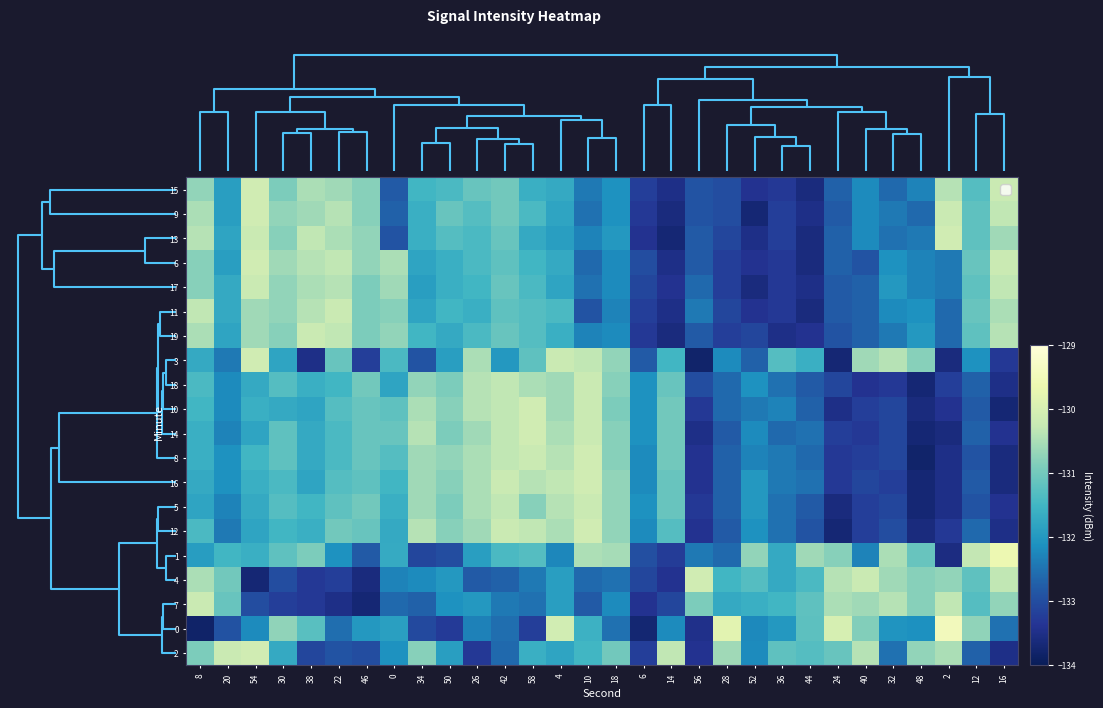

Reading right to left, list all the values displayed in this chart.

15: 16=-130.2	12=-131.3	2=-130.4	48=-132.3	32=-132.6	40=-132.2	24=-132.7	44=-133.6	36=-133.3	52=-133.4	28=-133.0	56=-132.9	14=-133.5	6=-133.2	18=-132.1	10=-132.4	4=-131.7	58=-131.6	42=-131.0	26=-131.1	50=-131.4	34=-131.5	0=-132.8	46=-130.8	22=-130.6	38=-130.5	30=-130.9	54=-130.1	20=-131.9	8=-130.7
9: 16=-130.3	12=-131.2	2=-130.2	48=-132.6	32=-132.4	40=-132.2	24=-132.8	44=-133.5	36=-133.2	52=-133.7	28=-133.0	56=-132.9	14=-133.6	6=-133.3	18=-132.1	10=-132.5	4=-131.8	58=-131.4	42=-131.0	26=-131.3	50=-131.1	34=-131.6	0=-132.7	46=-130.8	22=-130.4	38=-130.6	30=-130.7	54=-130.1	20=-131.9	8=-130.5
13: 16=-130.6	12=-131.2	2=-130.1	48=-132.4	32=-132.5	40=-132.2	24=-132.7	44=-133.6	36=-133.2	52=-133.5	28=-133.1	56=-132.8	14=-133.7	6=-133.4	18=-132.0	10=-132.3	4=-131.9	58=-131.7	42=-131.1	26=-131.4	50=-131.3	34=-131.6	0=-132.9	46=-130.7	22=-130.5	38=-130.3	30=-130.8	54=-130.2	20=-131.8	8=-130.4
6: 16=-130.2	12=-131.1	2=-132.4	48=-132.3	32=-132.1	40=-132.9	24=-132.7	44=-133.6	36=-133.3	52=-133.4	28=-133.2	56=-132.8	14=-133.5	6=-133.0	18=-132.2	10=-132.6	4=-131.7	58=-131.5	42=-131.2	26=-131.4	50=-131.6	34=-131.8	0=-130.5	46=-130.7	22=-130.3	38=-130.4	30=-130.6	54=-130.1	20=-131.9	8=-130.8
17: 16=-130.3	12=-131.2	2=-132.4	48=-132.3	32=-132.0	40=-132.7	24=-132.8	44=-133.5	36=-133.3	52=-133.6	28=-133.2	56=-132.6	14=-133.4	6=-133.1	18=-132.2	10=-132.5	4=-131.8	58=-131.4	42=-131.1	26=-131.5	50=-131.6	34=-131.9	0=-130.6	46=-130.9	22=-130.4	38=-130.5	30=-130.7	54=-130.2	20=-131.7	8=-130.8
11: 16=-130.5	12=-131.1	2=-132.6	48=-132.1	32=-132.2	40=-132.7	24=-132.8	44=-133.6	36=-133.3	52=-133.4	28=-133.1	56=-132.4	14=-133.5	6=-133.2	18=-132.3	10=-132.9	4=-131.4	58=-131.3	42=-131.2	26=-131.6	50=-131.5	34=-131.8	0=-130.8	46=-130.9	22=-130.2	38=-130.4	30=-130.7	54=-130.6	20=-131.7	8=-130.3
19: 16=-130.4	12=-131.2	2=-132.6	48=-132.0	32=-132.4	40=-132.7	24=-132.9	44=-133.4	36=-133.5	52=-133.1	28=-133.2	56=-132.8	14=-133.6	6=-133.3	18=-132.2	10=-132.3	4=-131.6	58=-131.3	42=-131.1	26=-131.4	50=-131.7	34=-131.5	0=-130.7	46=-130.9	22=-130.3	38=-130.2	30=-130.8	54=-130.6	20=-131.8	8=-130.5
3: 16=-133.3	12=-132.1	2=-133.6	48=-130.8	32=-130.4	40=-130.6	24=-133.7	44=-131.6	36=-131.3	52=-132.7	28=-132.2	56=-133.8	14=-131.5	6=-132.8	18=-130.7	10=-130.3	4=-130.2	58=-131.2	42=-132.0	26=-130.5	50=-131.9	34=-132.9	0=-131.4	46=-133.2	22=-131.1	38=-133.5	30=-131.8	54=-130.1	20=-132.4	8=-131.7
18: 16=-133.5	12=-132.7	2=-133.2	48=-133.7	32=-133.3	40=-133.4	24=-133.1	44=-132.8	36=-132.5	52=-132.1	28=-132.6	56=-133.0	14=-131.1	6=-132.1	18=-130.8	10=-130.2	4=-130.6	58=-130.5	42=-130.3	26=-130.4	50=-130.9	34=-130.7	0=-131.8	46=-131.0	22=-131.5	38=-131.6	30=-131.3	54=-131.7	20=-132.2	8=-131.4
10: 16=-133.7	12=-132.8	2=-133.4	48=-133.6	32=-133.1	40=-133.2	24=-133.5	44=-132.7	36=-132.3	52=-132.4	28=-132.6	56=-133.3	14=-131.0	6=-132.1	18=-130.9	10=-130.2	4=-130.6	58=-130.1	42=-130.3	26=-130.4	50=-130.8	34=-130.5	0=-131.2	46=-131.1	22=-131.3	38=-131.8	30=-131.7	54=-131.6	20=-132.2	8=-131.5
14: 16=-133.4	12=-132.7	2=-133.6	48=-133.7	32=-133.1	40=-133.3	24=-133.2	44=-132.5	36=-132.6	52=-132.2	28=-132.8	56=-133.5	14=-131.0	6=-132.1	18=-130.8	10=-130.2	4=-130.5	58=-130.1	42=-130.3	26=-130.6	50=-130.9	34=-130.4	0=-131.1	46=-131.1	22=-131.4	38=-131.7	30=-131.2	54=-131.8	20=-132.3	8=-131.6
8: 16=-133.6	12=-132.9	2=-133.5	48=-133.8	32=-133.1	40=-133.2	24=-133.3	44=-132.6	36=-132.4	52=-132.3	28=-132.7	56=-133.4	14=-131.0	6=-132.2	18=-130.8	10=-130.1	4=-130.4	58=-130.2	42=-130.3	26=-130.5	50=-130.7	34=-130.6	0=-131.3	46=-131.1	22=-131.4	38=-131.7	30=-131.2	54=-131.5	20=-132.1	8=-131.6
16: 16=-133.6	12=-132.8	2=-133.5	48=-133.7	32=-133.2	40=-133.1	24=-133.3	44=-132.5	36=-132.4	52=-132.0	28=-132.7	56=-133.4	14=-131.1	6=-132.2	18=-130.7	10=-130.1	4=-130.3	58=-130.4	42=-130.2	26=-130.5	50=-130.8	34=-130.6	0=-131.5	46=-131.2	22=-131.3	38=-131.8	30=-131.4	54=-131.6	20=-132.1	8=-131.7
5: 16=-133.4	12=-132.9	2=-133.5	48=-133.7	32=-133.1	40=-133.2	24=-133.6	44=-132.8	36=-132.5	52=-132.0	28=-132.7	56=-133.3	14=-131.1	6=-132.1	18=-130.7	10=-130.2	4=-130.4	58=-130.8	42=-130.3	26=-130.5	50=-130.9	34=-130.6	0=-131.6	46=-131.0	22=-131.2	38=-131.5	30=-131.3	54=-131.7	20=-132.3	8=-131.8
12: 16=-133.5	12=-132.6	2=-133.3	48=-133.6	32=-133.0	40=-133.2	24=-133.7	44=-132.9	36=-132.5	52=-132.1	28=-132.8	56=-133.4	14=-131.3	6=-132.2	18=-130.7	10=-130.1	4=-130.5	58=-130.3	42=-130.2	26=-130.6	50=-130.8	34=-130.4	0=-131.7	46=-131.1	22=-131.0	38=-131.6	30=-131.5	54=-131.8	20=-132.4	8=-131.4
1: 16=-129.6	12=-130.3	2=-133.6	48=-131.1	32=-130.5	40=-132.3	24=-130.8	44=-130.6	36=-131.7	52=-130.7	28=-132.6	56=-132.4	14=-133.3	6=-133.0	18=-130.5	10=-130.5	4=-132.2	58=-131.3	42=-131.4	26=-131.9	50=-133.0	34=-133.1	0=-131.7	46=-132.8	22=-132.1	38=-130.9	30=-131.2	54=-131.6	20=-131.5	8=-131.9
4: 16=-130.3	12=-131.2	2=-130.7	48=-130.8	32=-130.6	40=-130.2	24=-130.4	44=-131.4	36=-131.7	52=-131.3	28=-131.5	56=-130.1	14=-133.4	6=-133.1	18=-132.5	10=-132.6	4=-131.9	58=-132.4	42=-132.7	26=-132.8	50=-132.0	34=-132.2	0=-132.3	46=-133.6	22=-133.2	38=-133.3	30=-133.0	54=-133.7	20=-131.0	8=-130.5
7: 16=-130.7	12=-131.3	2=-130.3	48=-130.8	32=-130.4	40=-130.6	24=-130.5	44=-131.2	36=-131.5	52=-131.6	28=-131.7	56=-130.9	14=-133.1	6=-133.4	18=-132.2	10=-132.8	4=-131.9	58=-132.5	42=-132.4	26=-132.0	50=-132.1	34=-132.7	0=-132.6	46=-133.7	22=-133.5	38=-133.3	30=-133.2	54=-133.0	20=-131.1	8=-130.2
0: 16=-132.5	12=-130.7	2=-129.5	48=-132.1	32=-132.0	40=-130.9	24=-130.0	44=-131.2	36=-132.0	52=-132.2	28=-129.8	56=-133.5	14=-132.2	6=-133.7	18=-132.5	10=-131.6	4=-130.1	58=-133.2	42=-132.6	26=-132.3	50=-133.3	34=-133.1	0=-131.9	46=-132.0	22=-132.5	38=-131.3	30=-130.7	54=-132.2	20=-132.9	8=-133.8
2: 16=-133.5	12=-132.7	2=-130.5	48=-130.7	32=-132.5	40=-130.4	24=-131.1	44=-131.3	36=-131.2	52=-132.2	28=-130.6	56=-133.4	14=-130.3	6=-133.2	18=-131.0	10=-131.5	4=-131.8	58=-131.6	42=-132.6	26=-133.3	50=-131.9	34=-130.8	0=-132.1	46=-133.0	22=-132.9	38=-133.1	30=-131.7	54=-130.1	20=-130.2	8=-130.9